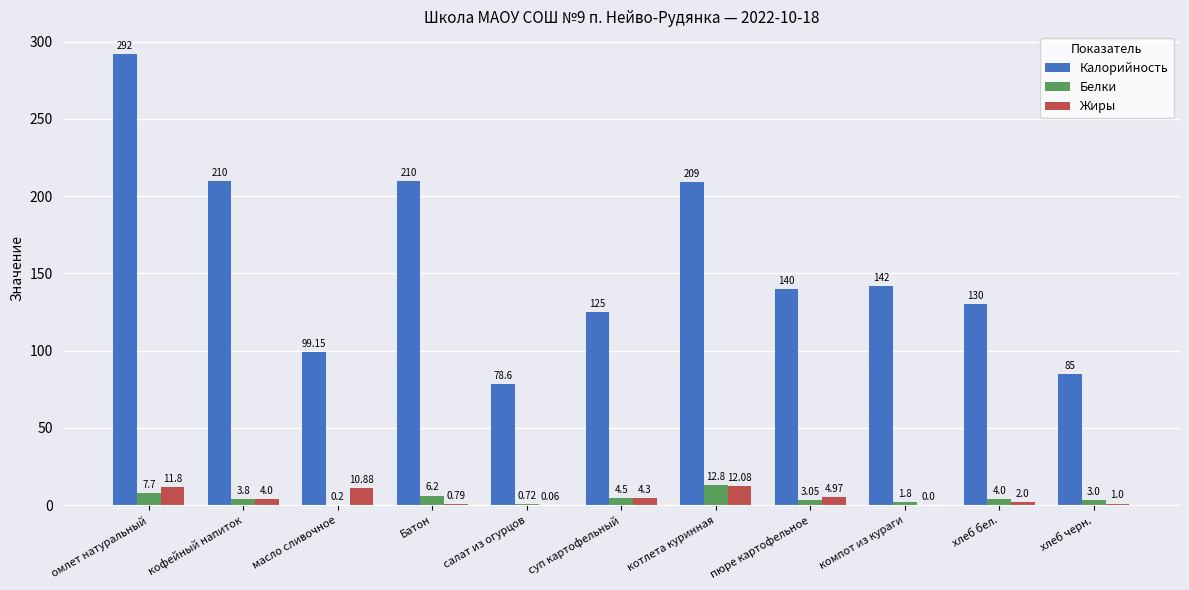

Which series changed the most between суп картофельный and компот из кураги?

Калорийность